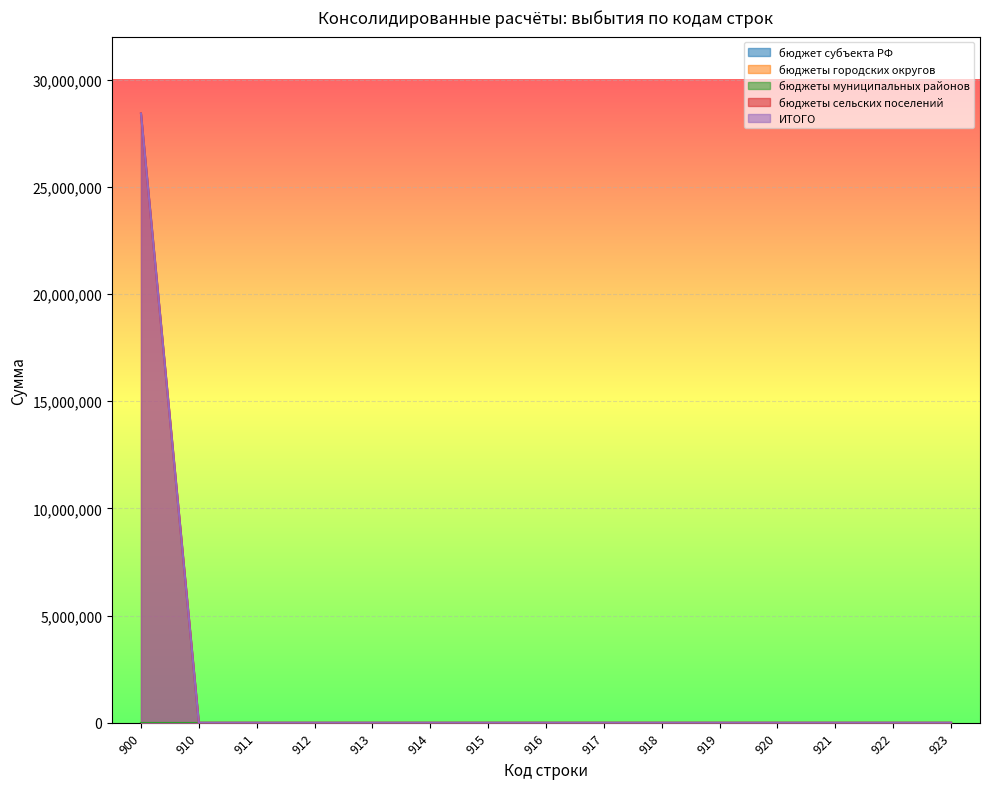

Reading left to right, what are all the values shown in this chart?

бюджет субъекта РФ: 900=0	910=0	911=0	912=0	913=0	914=0	915=0	916=0	917=0	918=0	919=0	920=0	921=0	922=0	923=0
бюджеты городских округов: 900=0	910=0	911=0	912=0	913=0	914=0	915=0	916=0	917=0	918=0	919=0	920=0	921=0	922=0	923=0
бюджеты муниципальных районов: 900=0	910=0	911=0	912=0	913=0	914=0	915=0	916=0	917=0	918=0	919=0	920=0	921=0	922=0	923=0
бюджеты сельских поселений: 900=28413879	910=0	911=0	912=0	913=0	914=0	915=0	916=0	917=0	918=0	919=0	920=0	921=0	922=0	923=0
ИТОГО: 900=28413879	910=0	911=0	912=0	913=0	914=0	915=0	916=0	917=0	918=0	919=0	920=0	921=0	922=0	923=0